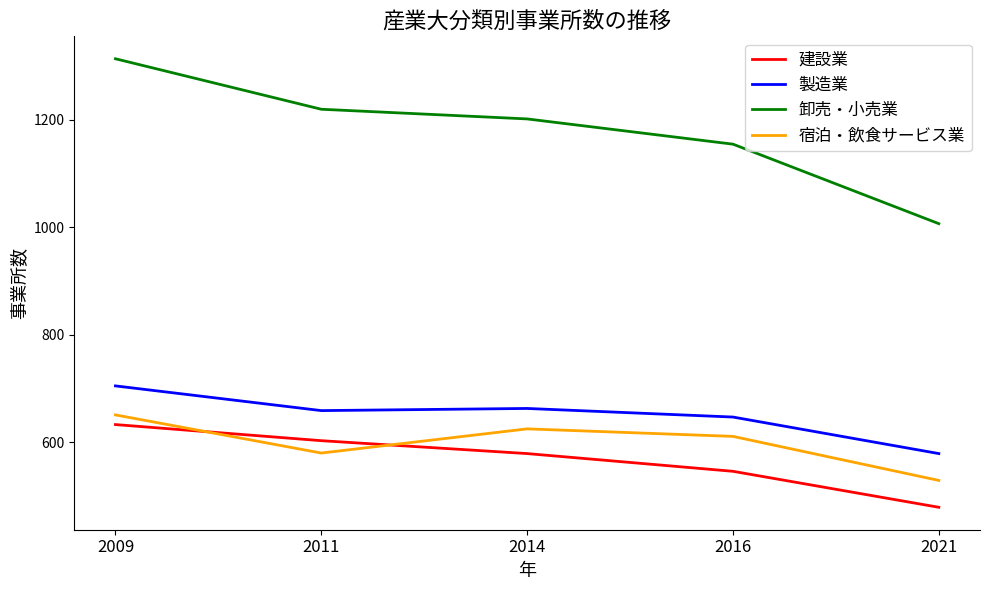

What is the total value across all series at 2011?

3062